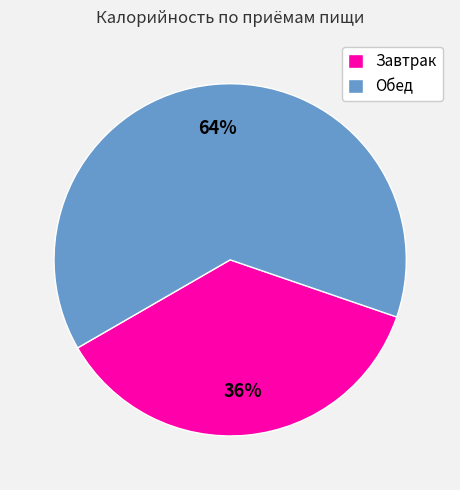

To the nearest percent, what is the average slice percentage?

50%